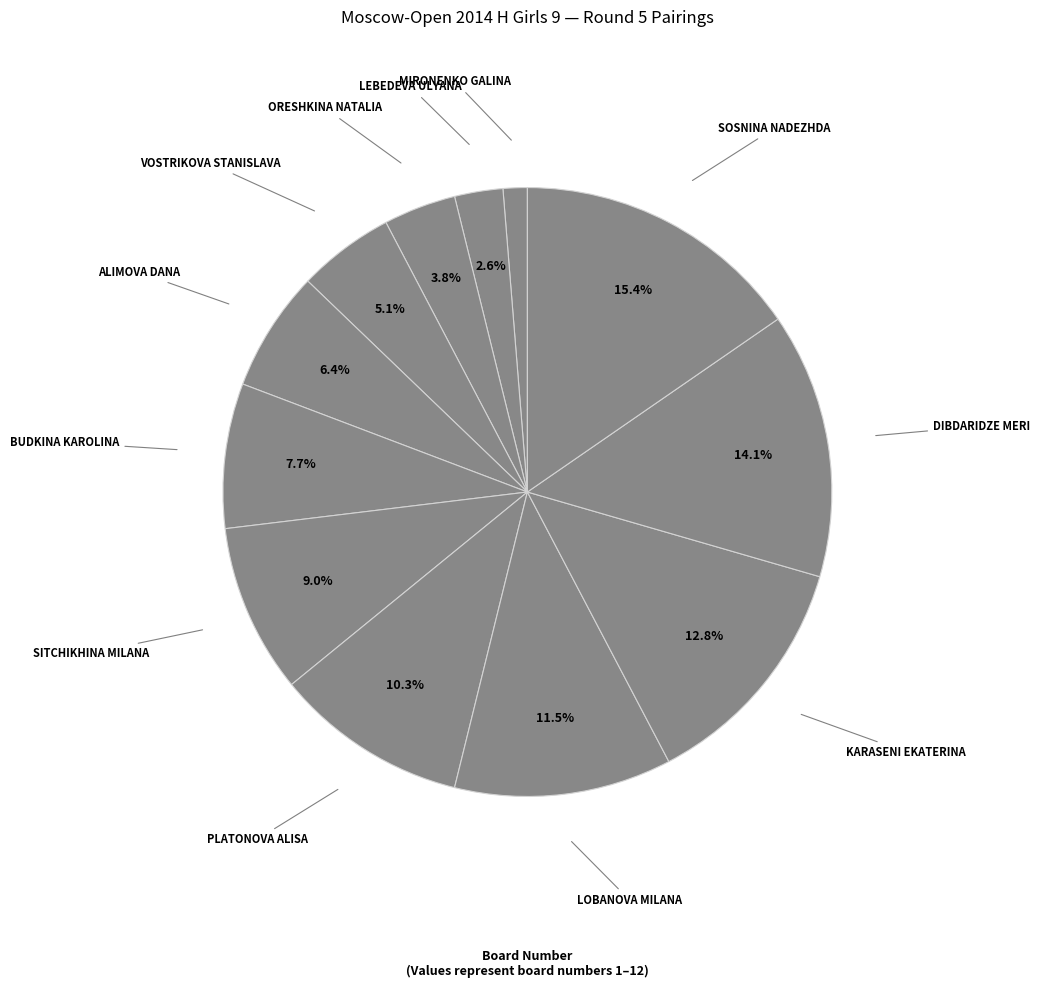

Rank the categories by value from highest to lowest.

Sosnina Nadezhda, Dibdaridze Meri, Karaseni Ekaterina, Lobanova Milana, Platonova Alisa, Sitchikhina Milana, Budkina Karolina, Alimova Dana, Vostrikova Stanislava, Oreshkina Natalia, Lebedeva Ulyana, Mironenko Galina